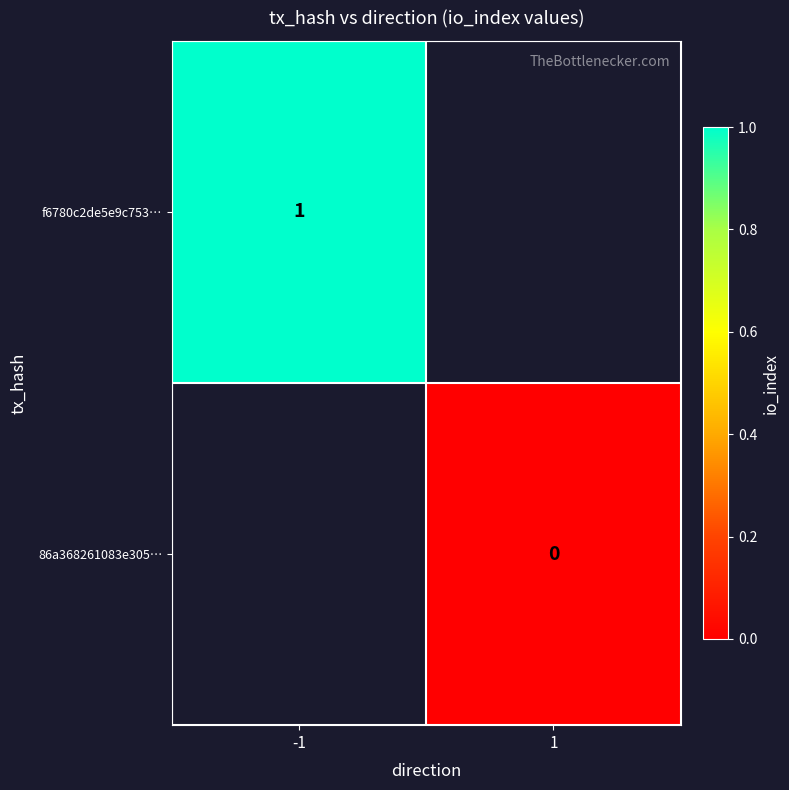

Which label corresponds to the smallest value in the chart?

1